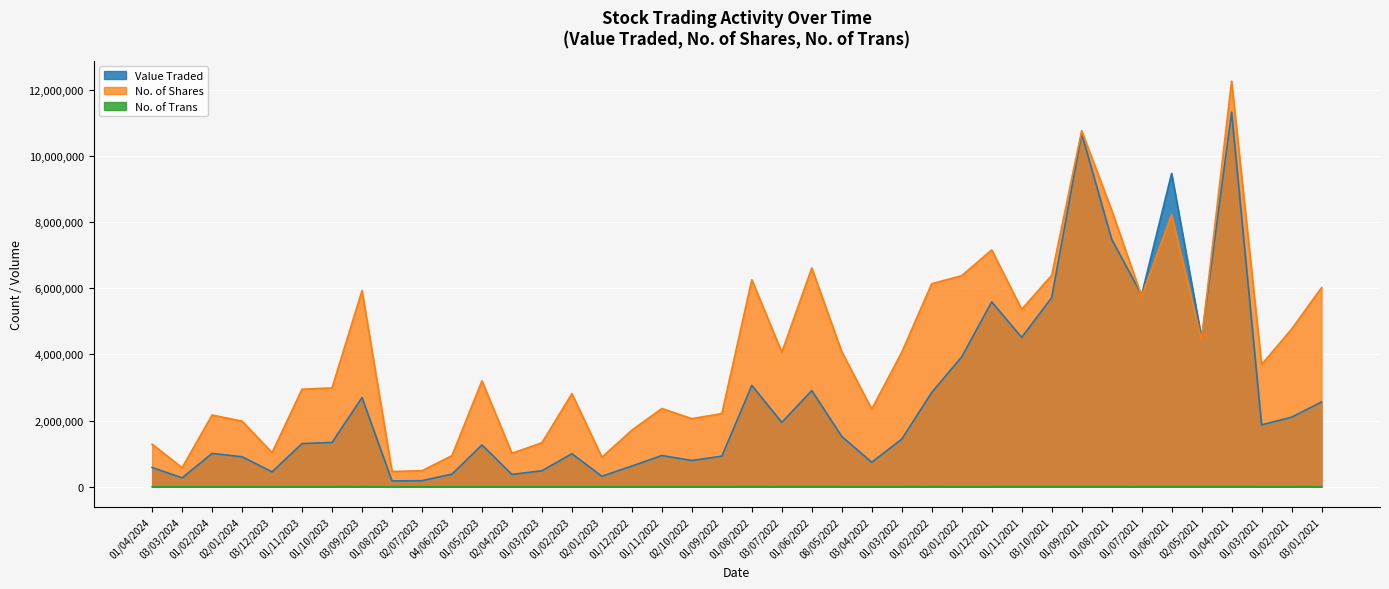

Where is No. of Shares nearest to the value 6363352?

02/01/2022